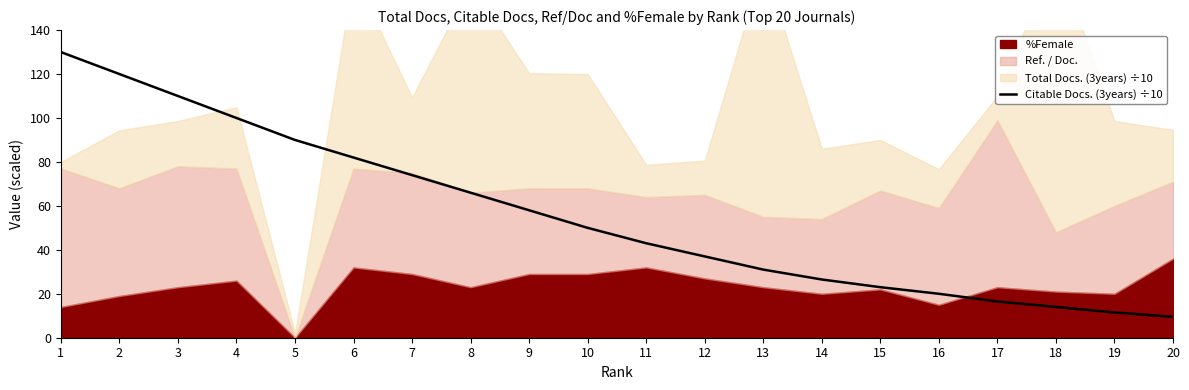

What is the sum of the values at 7 and 6?

156.0